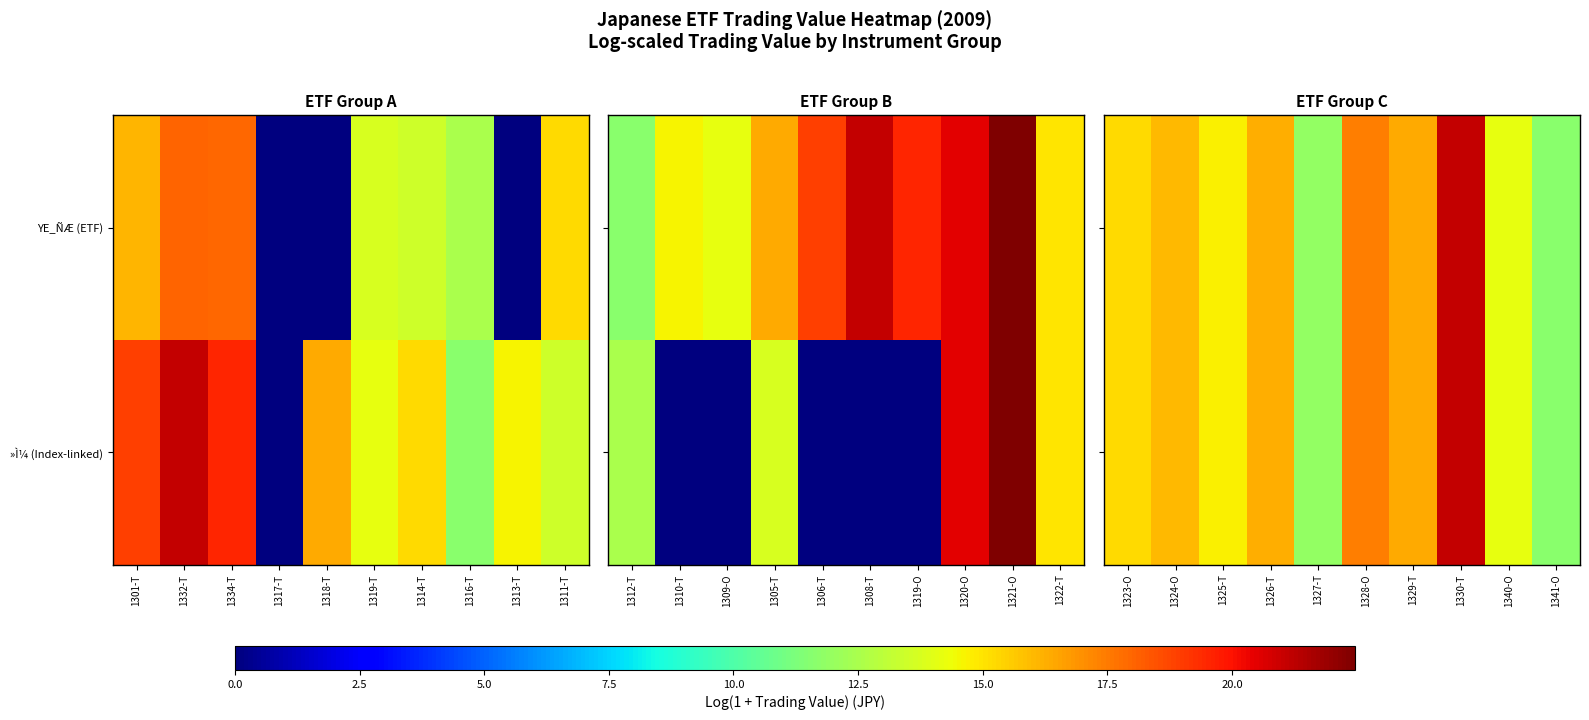

The value of »Ì¼ (Index-linked) at 1324-O is 5.7. True or false?

False